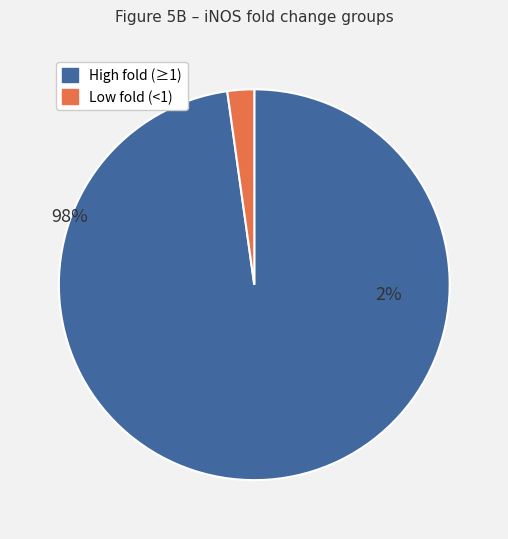

True or false: 6 accounts for 9% of the total.

False